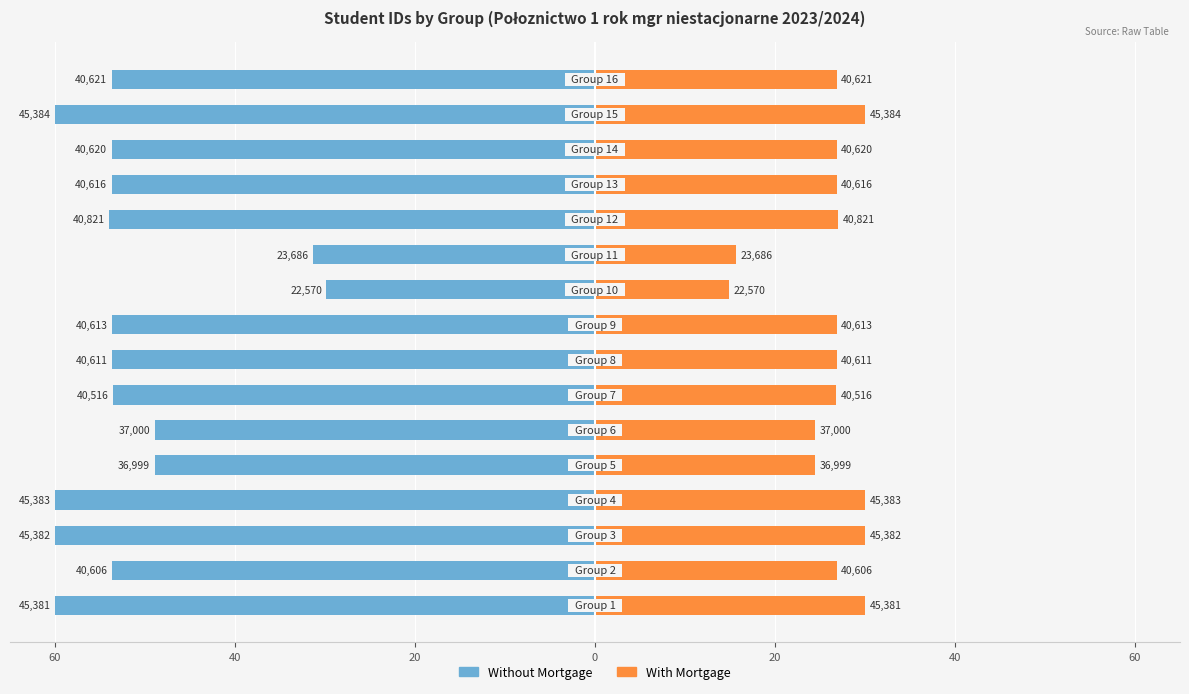

Between 13 and 14, which series saw the biggest shift?

Without Mortgage